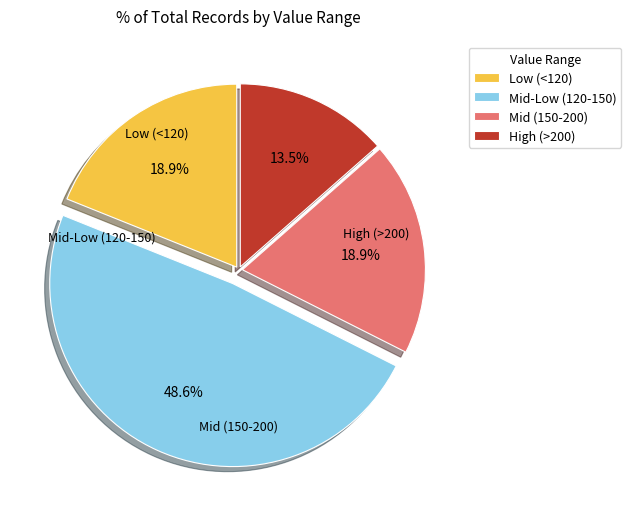

Between Low (<120) and Mid-Low (120-150), which is larger?

Mid-Low (120-150)